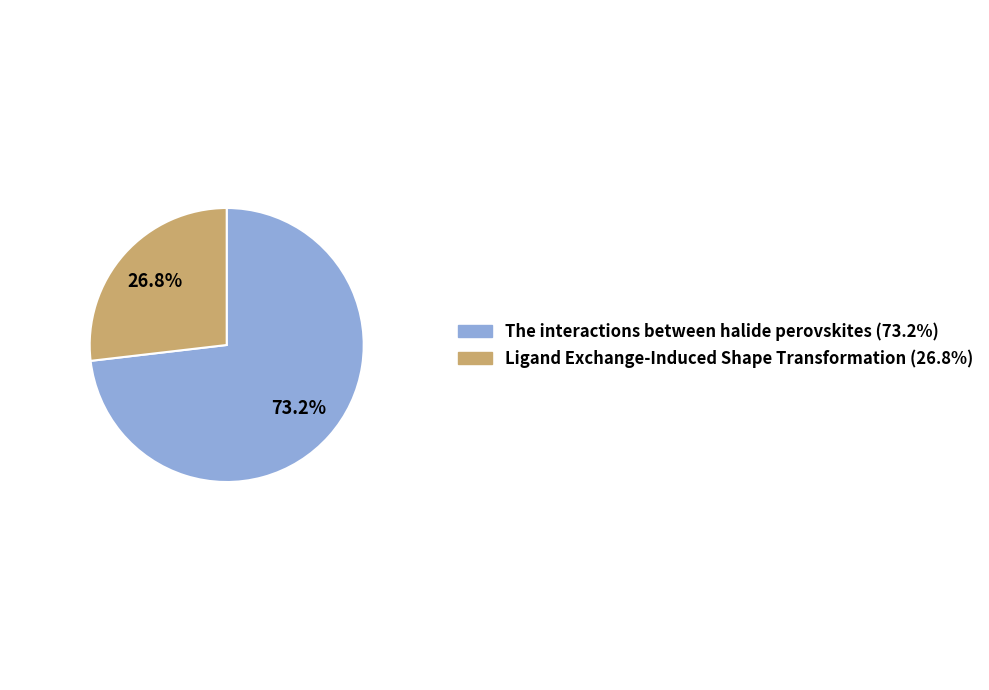

What percentage is the The interactions between halide perovskites slice, to the nearest percent?

73%